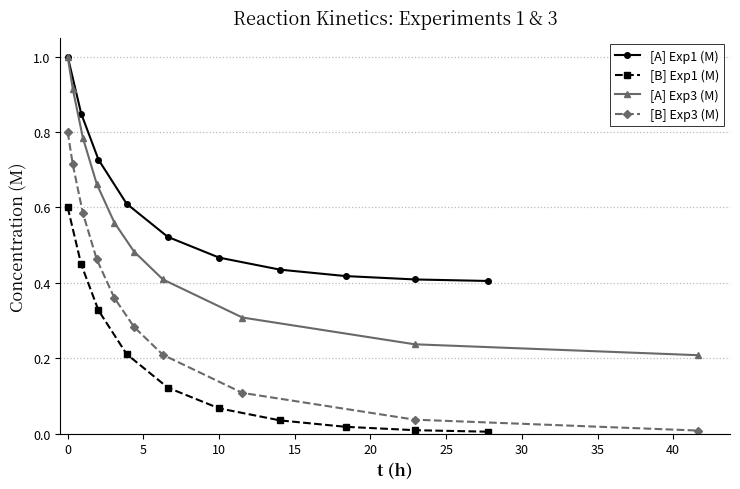

At how many categories does at least one series exceed 0?

10